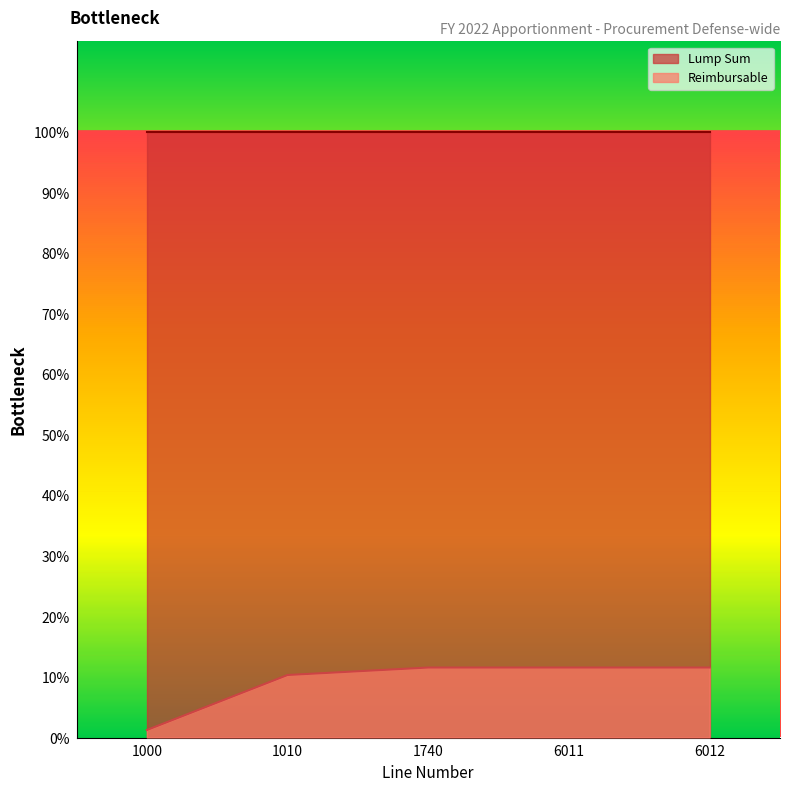

Count the number of categories in the chart.

5